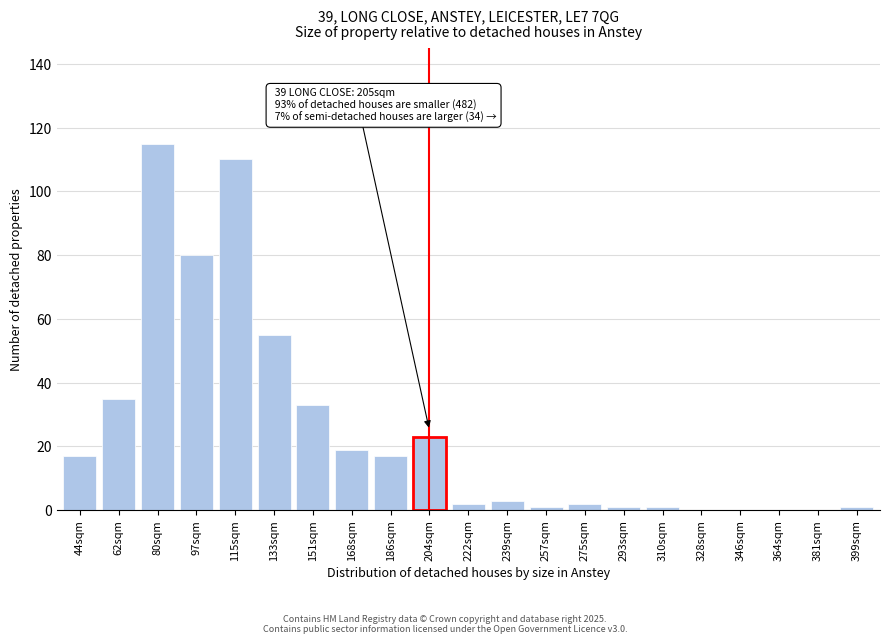

Reading right to left, extract all data points from this chart.

399sqm=1	381sqm=0	364sqm=0	346sqm=0	328sqm=0	310sqm=1	293sqm=1	275sqm=2	257sqm=1	239sqm=3	222sqm=2	204sqm=23	186sqm=17	168sqm=19	151sqm=33	133sqm=55	115sqm=110	97sqm=80	80sqm=115	62sqm=35	44sqm=17